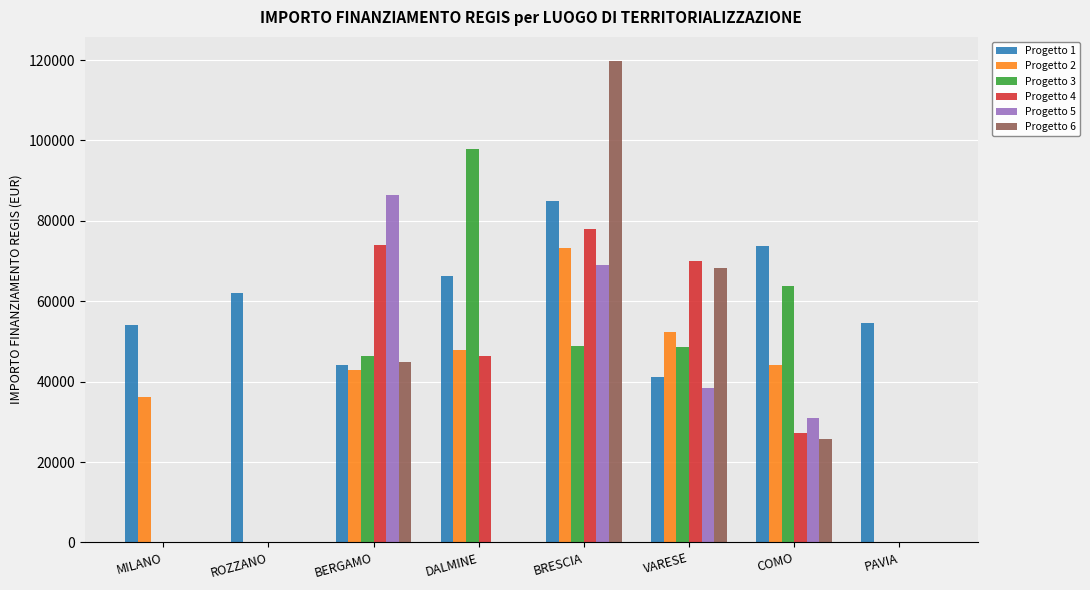

The Progetto 5 series shows 0.0 at PAVIA. True or false?

True